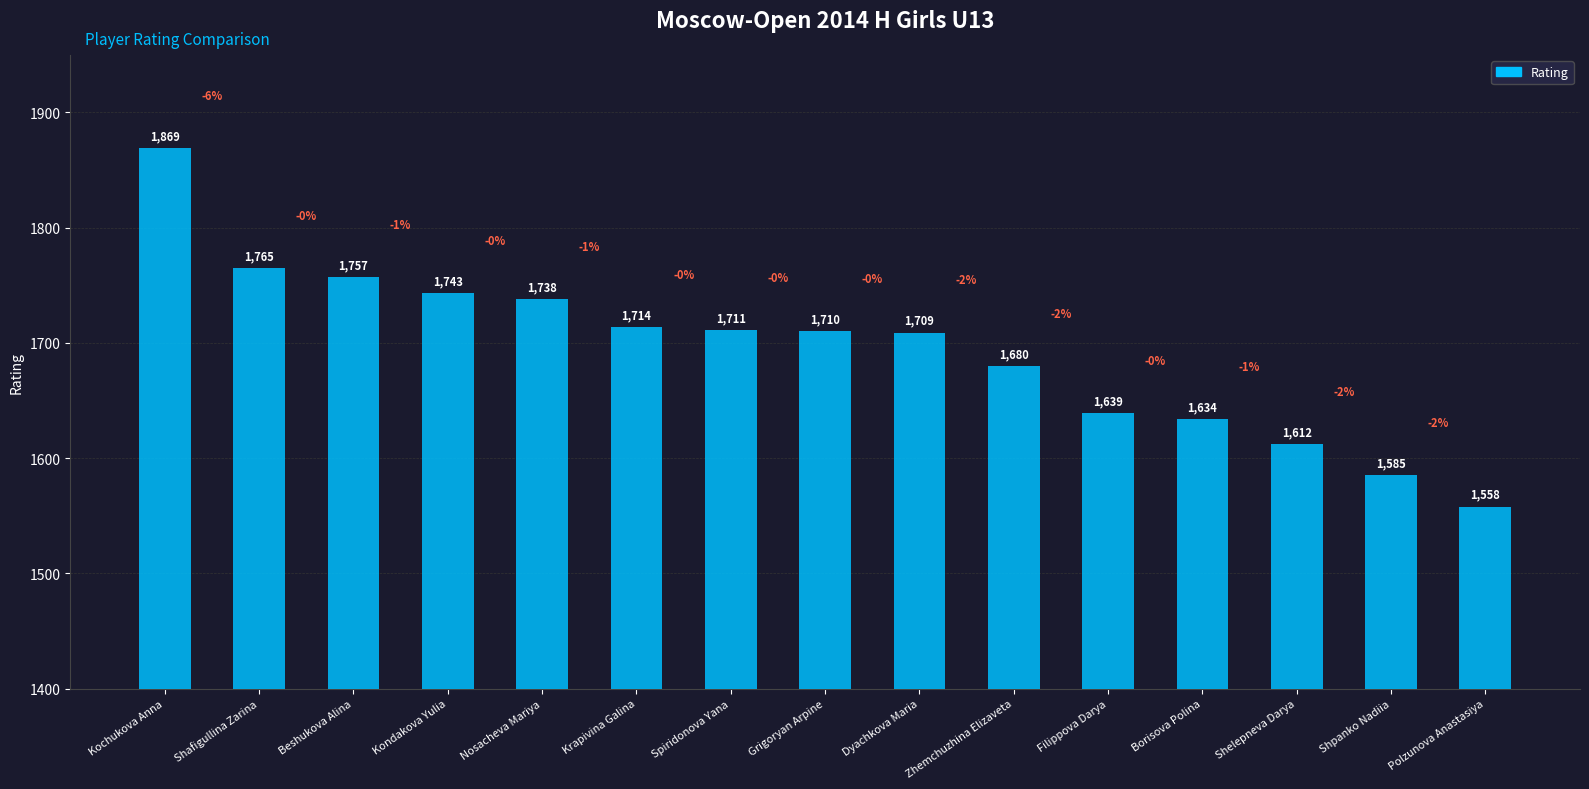

Rank the categories by value from highest to lowest.

Kochukova Anna, Shafigullina Zarina, Beshukova Alina, Kondakova Yulia, Nosacheva Mariya, Krapivina Galina, Spiridonova Yana, Grigoryan Arpine, Dyachkova Maria, Zhemchuzhina Elizaveta, Filippova Darya, Borisova Polina, Shelepneva Darya, Shpanko Nadiia, Polzunova Anastasiya